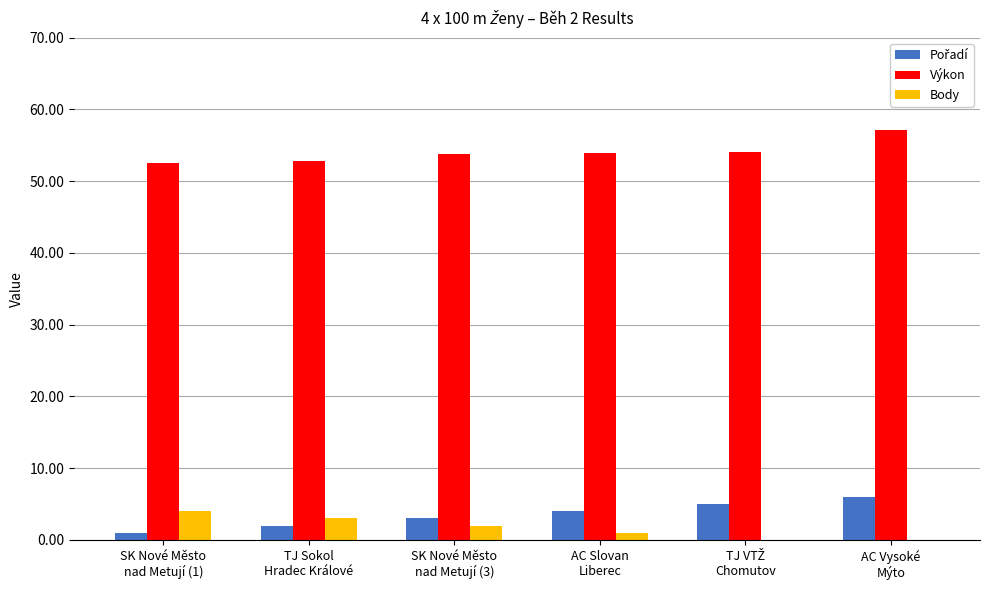

Which series has the largest total across all categories?

Výkon